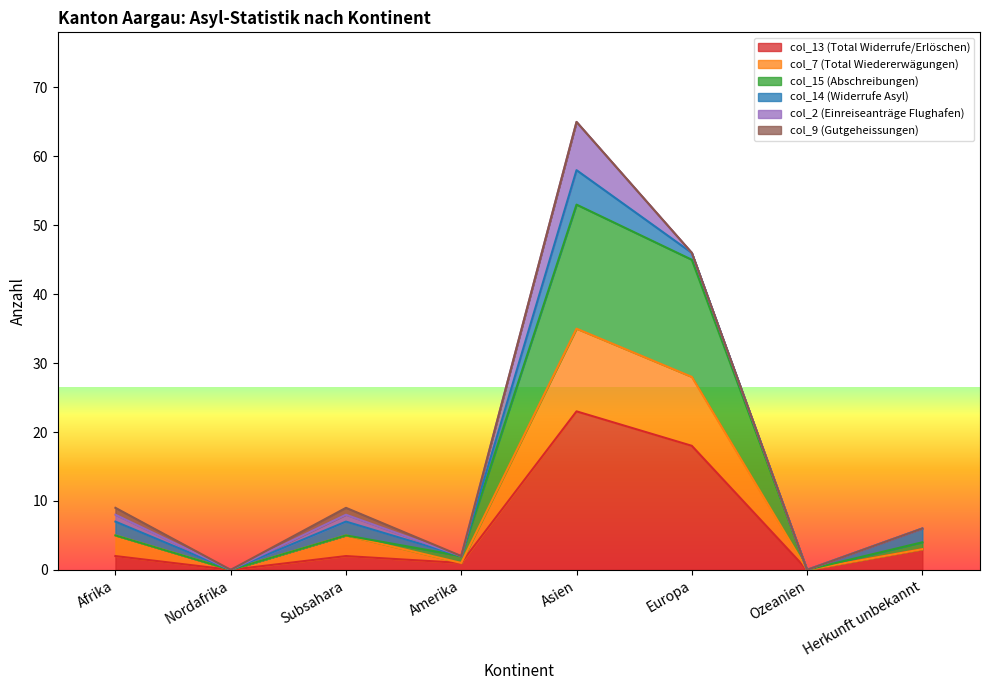

Between Subsahara and Ozeanien, which series saw the biggest shift?

col_7 (Total Wiedererwägungen)